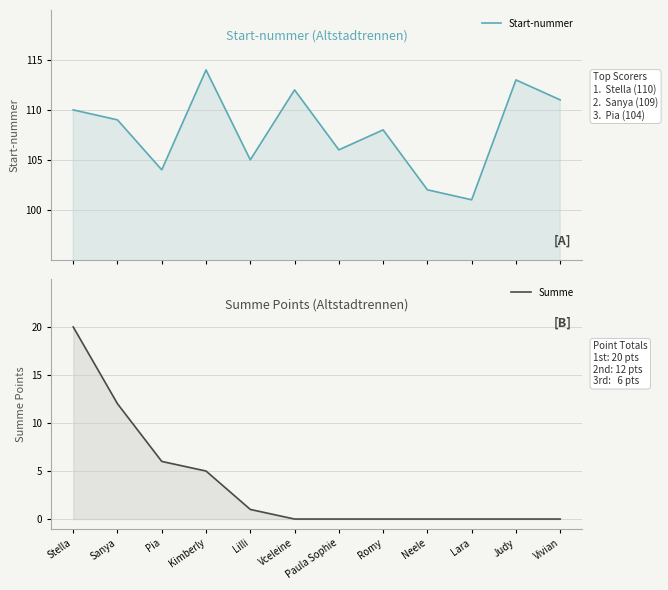

Rank the series by their average value, from highest to lowest.

Start-nummer, Summe